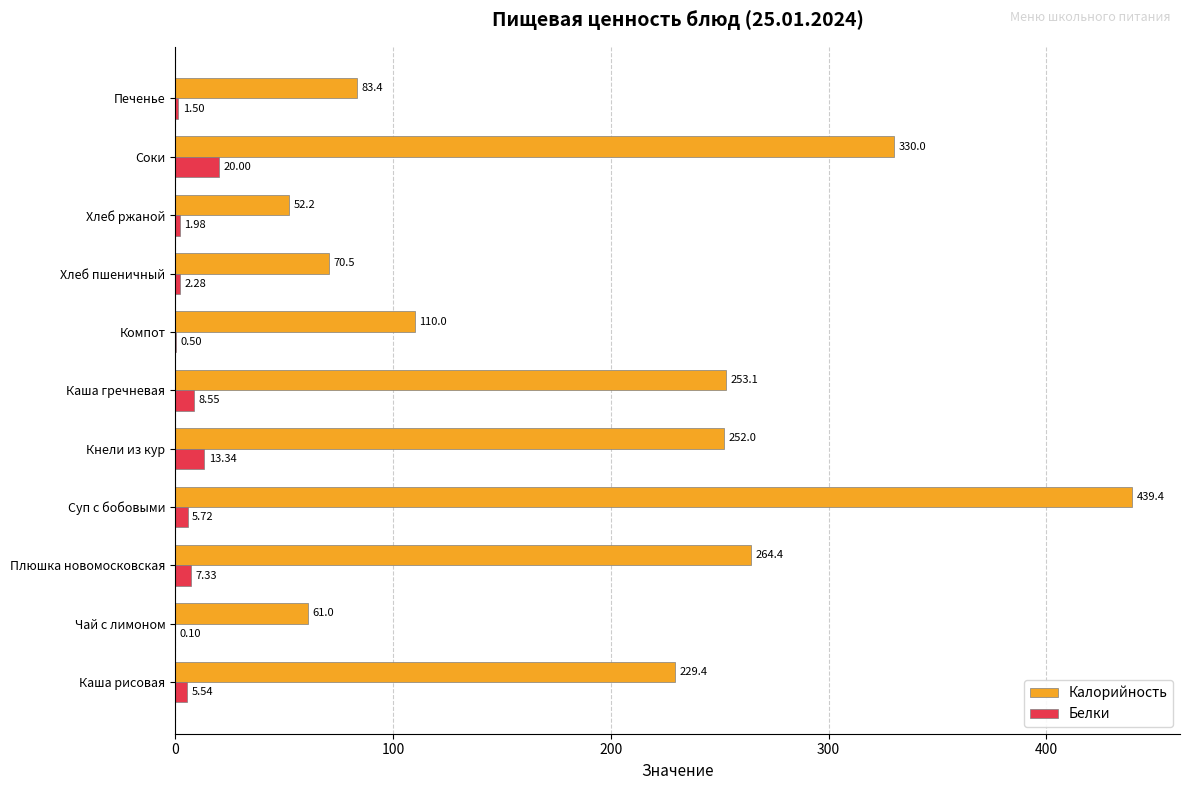

Where is Белки nearest to the value 10?

Каша гречневая